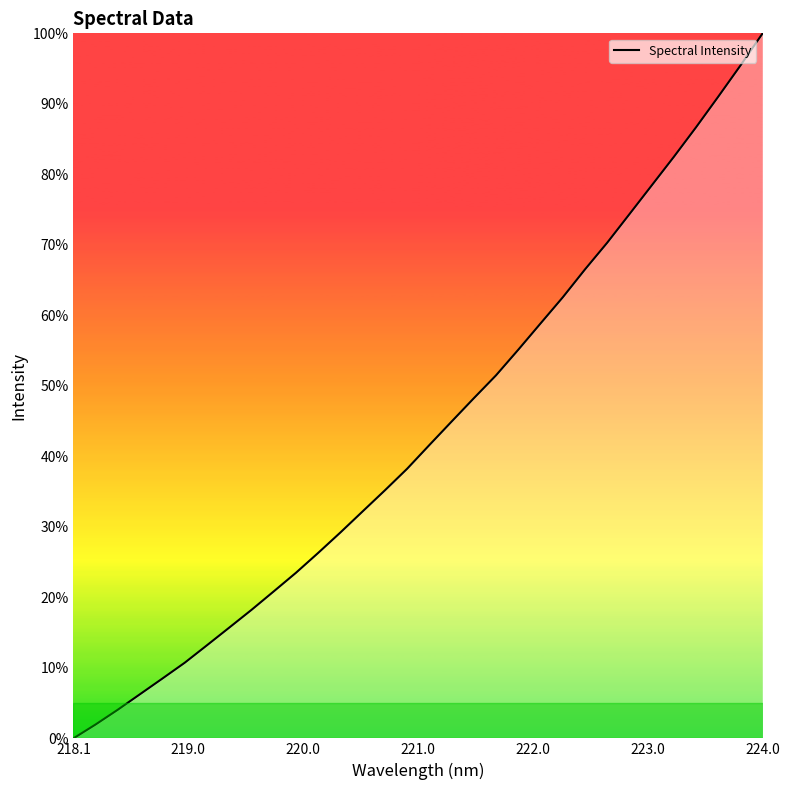

Reading left to right, transcribe all the data shown in this chart.

0.0	2.0	4.1	6.3	8.5	10.7	13.2	15.7	18.2	20.8	23.5	26.3	29.2	32.2	35.2	38.2	41.6	44.9	48.2	51.5	55.1	58.8	62.5	66.5	70.3	74.3	78.4	82.5	86.7	91.0	95.4	100.0